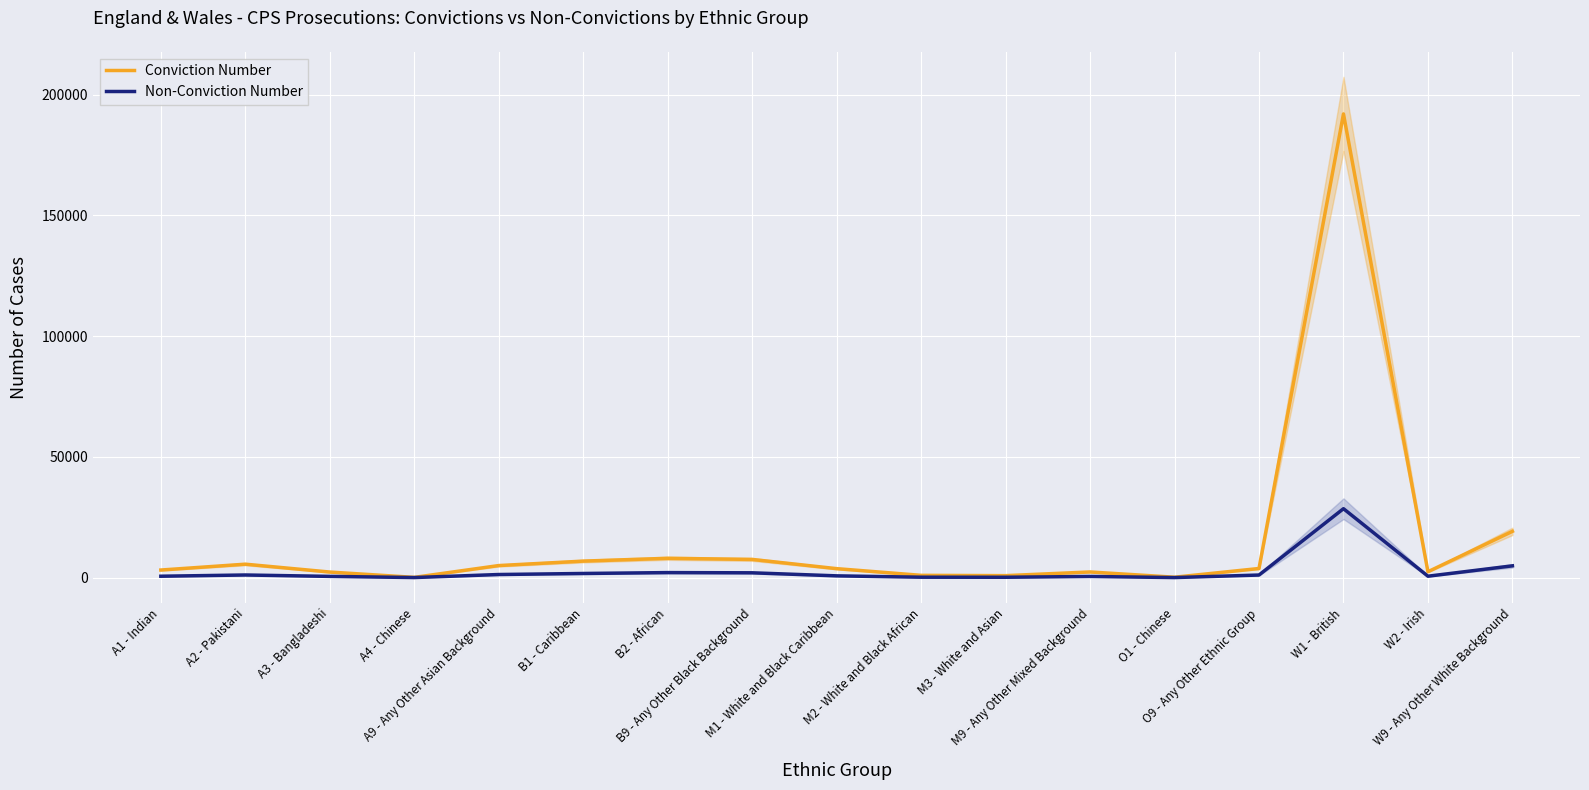

What is the spread (max minus min) of values at M9 - Any Other Mixed Background?

1857